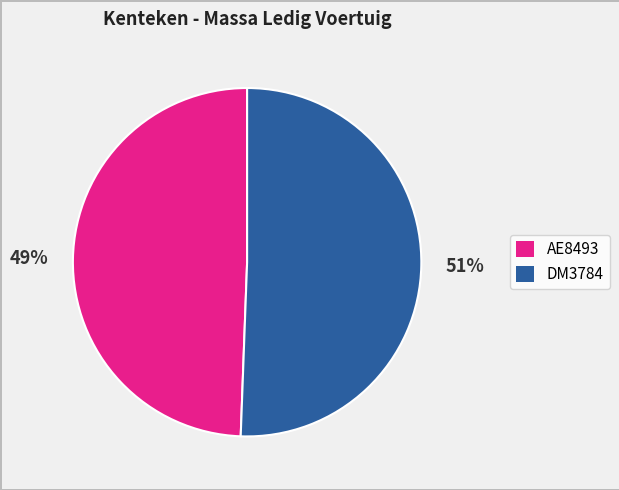

How many segments does this pie chart have?

2